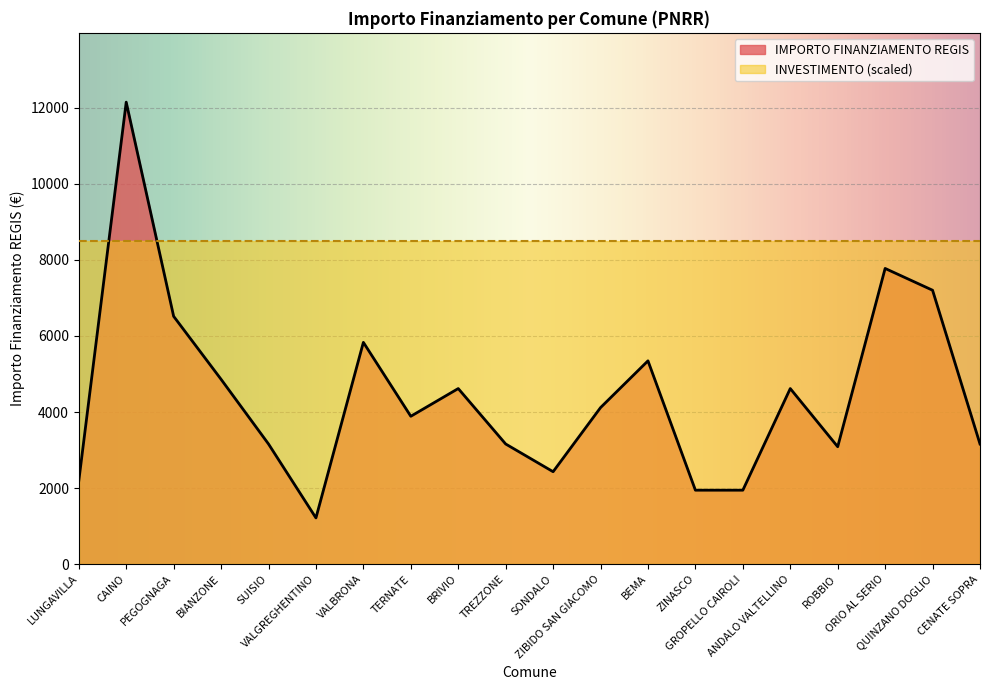

What is the sum of all values?

89206